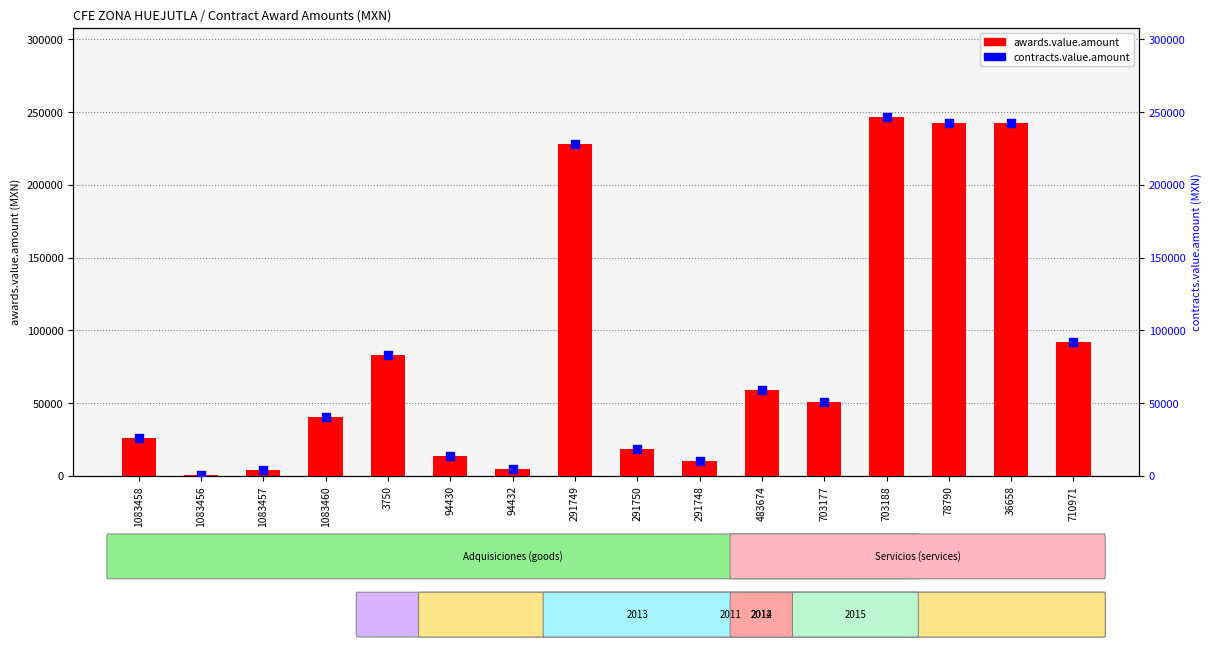

At how many categories does at least one series exceed 119255?

4